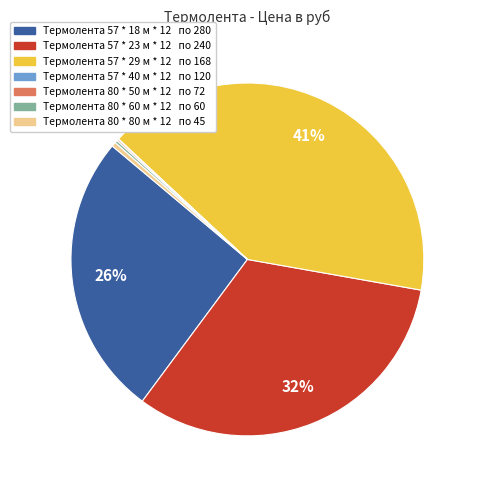

Does any single category account for the majority?

No